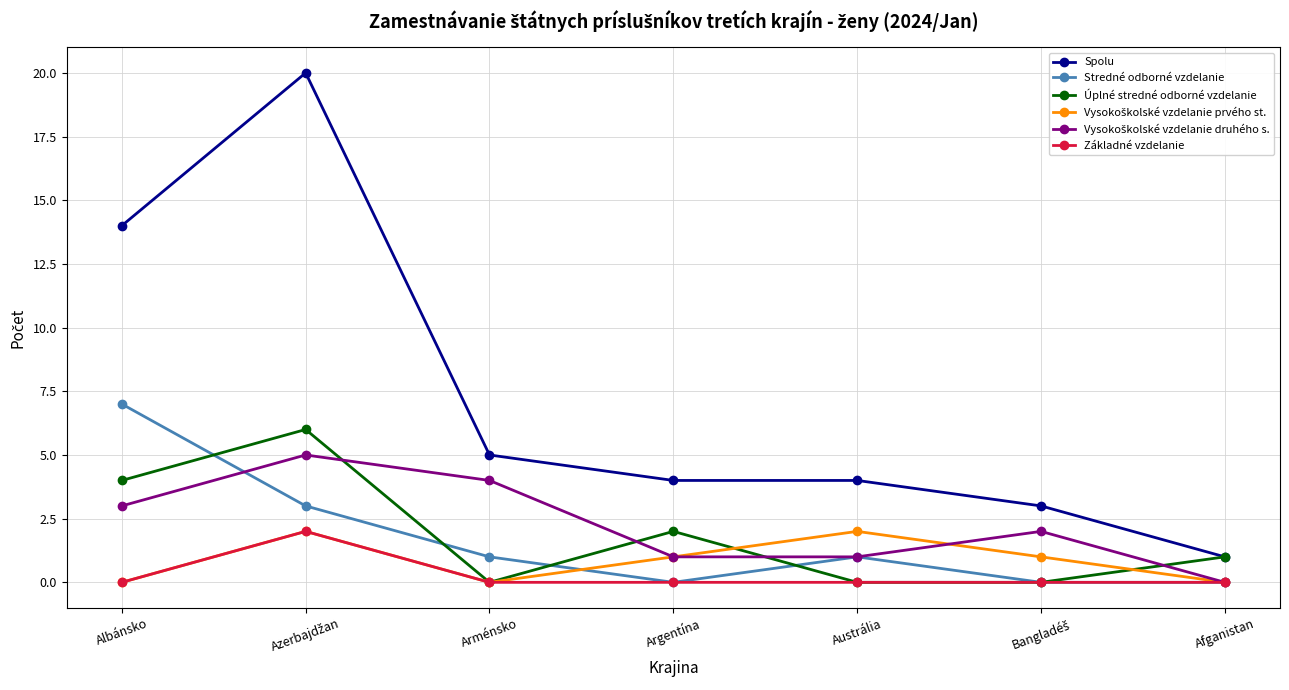

What is the greatest value displayed?

20